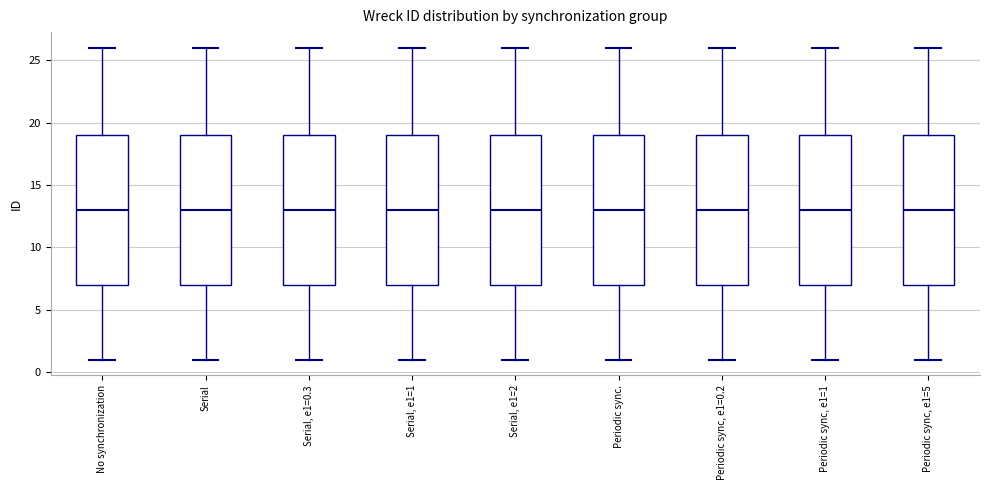

Reading left to right, read every box against the y-axis: the position of its median line, the range the box covers, and the ends of its whiskers. The values are not printed on the chart, so give them approximately, as read against the axis.

No synchronization: median 13, box 7 to 19, whiskers 1 to 26
Serial: median 13, box 7 to 19, whiskers 1 to 26
Serial, e1=0.3: median 13, box 7 to 19, whiskers 1 to 26
Serial, e1=1: median 13, box 7 to 19, whiskers 1 to 26
Serial, e1=2: median 13, box 7 to 19, whiskers 1 to 26
Periodic sync.: median 13, box 7 to 19, whiskers 1 to 26
Periodic sync, e1=0.2: median 13, box 7 to 19, whiskers 1 to 26
Periodic sync, e1=1: median 13, box 7 to 19, whiskers 1 to 26
Periodic sync, e1=5: median 13, box 7 to 19, whiskers 1 to 26